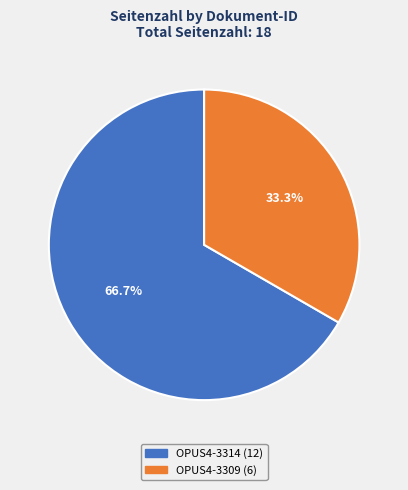

Rank the categories by value from highest to lowest.

OPUS4-3314, OPUS4-3309